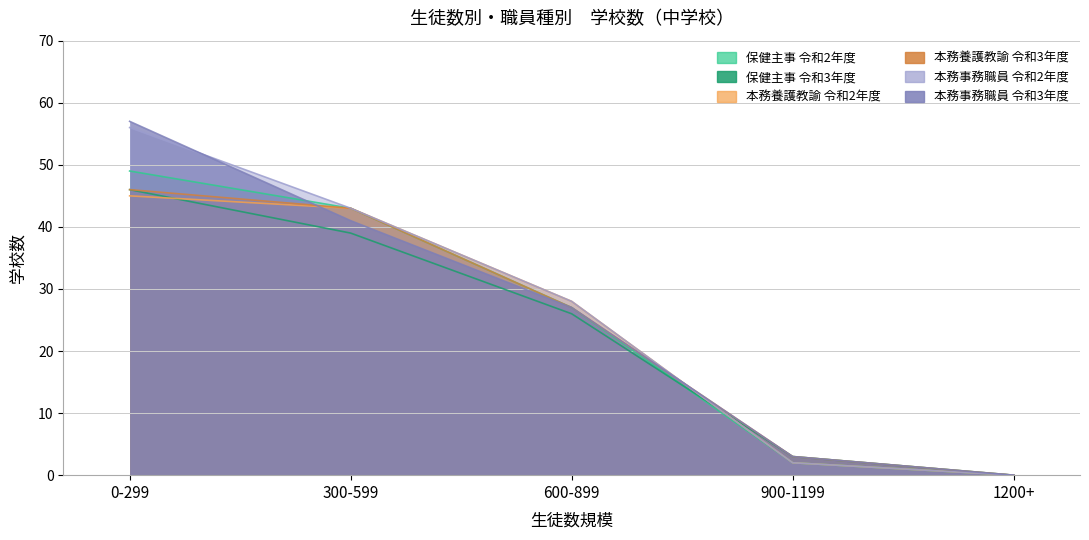

The 保健主事 令和3年度 series shows 26 at 600-899. True or false?

True